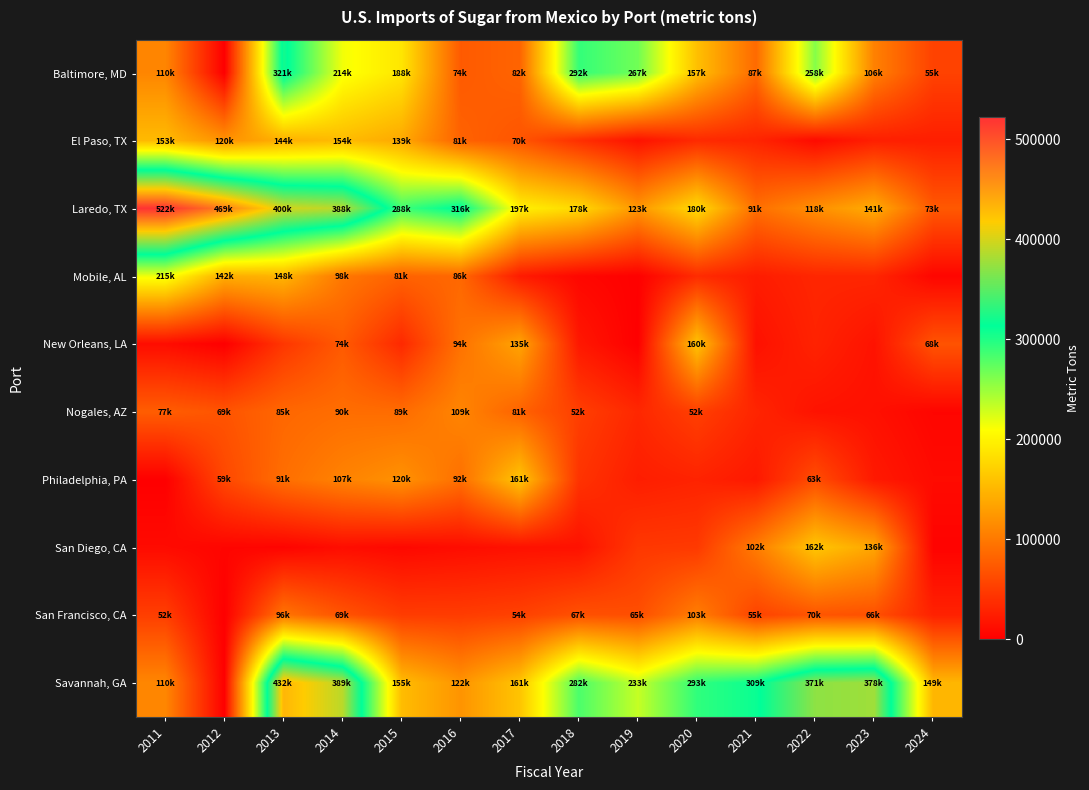

Which series has the largest total across all categories?

Laredo, TX